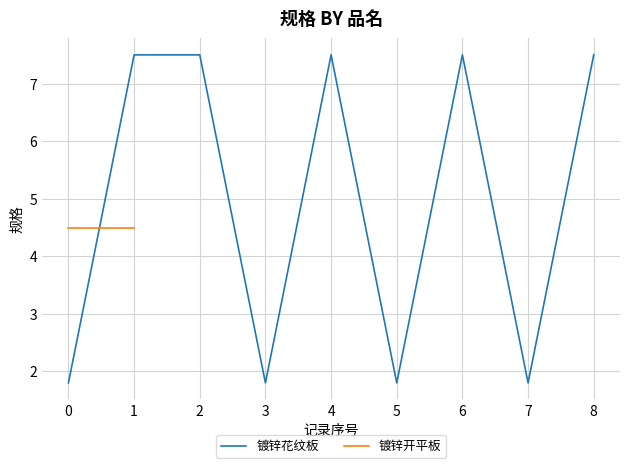

The value of 镀锌花纹板 at 4 is 7.5. True or false?

True